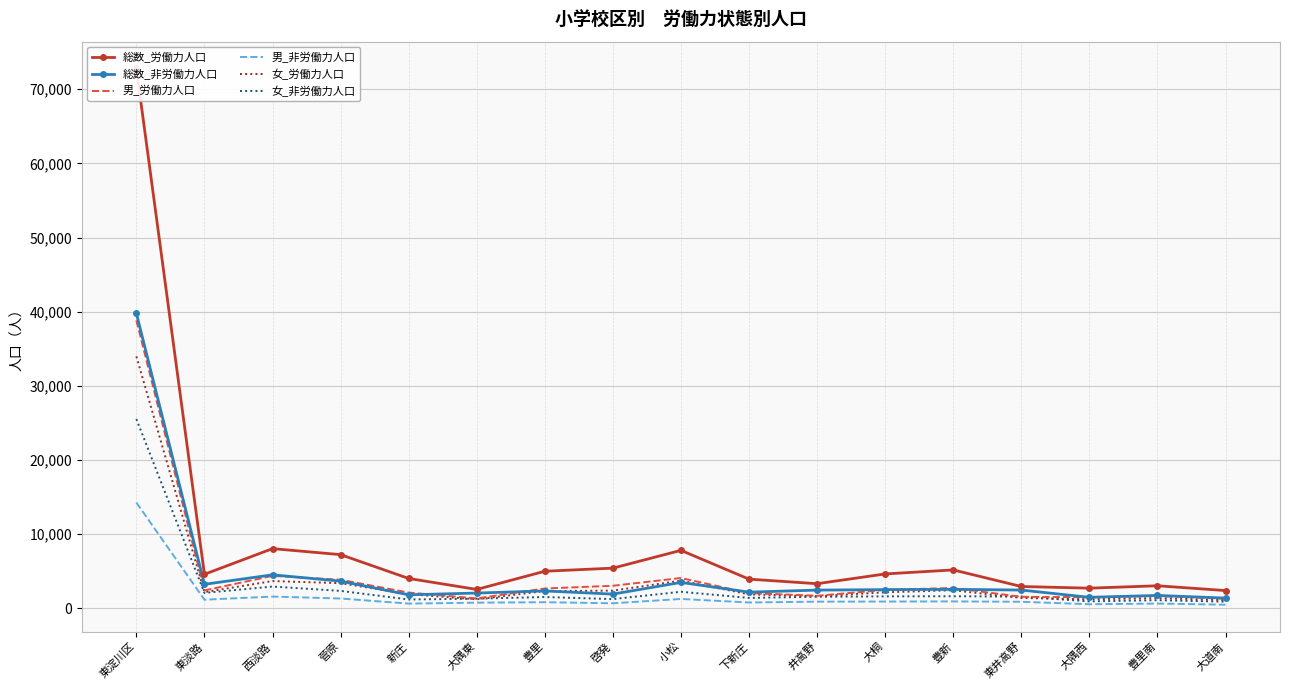

At which label does 総数_労働力人口 first exceed 4586?

東淀川区